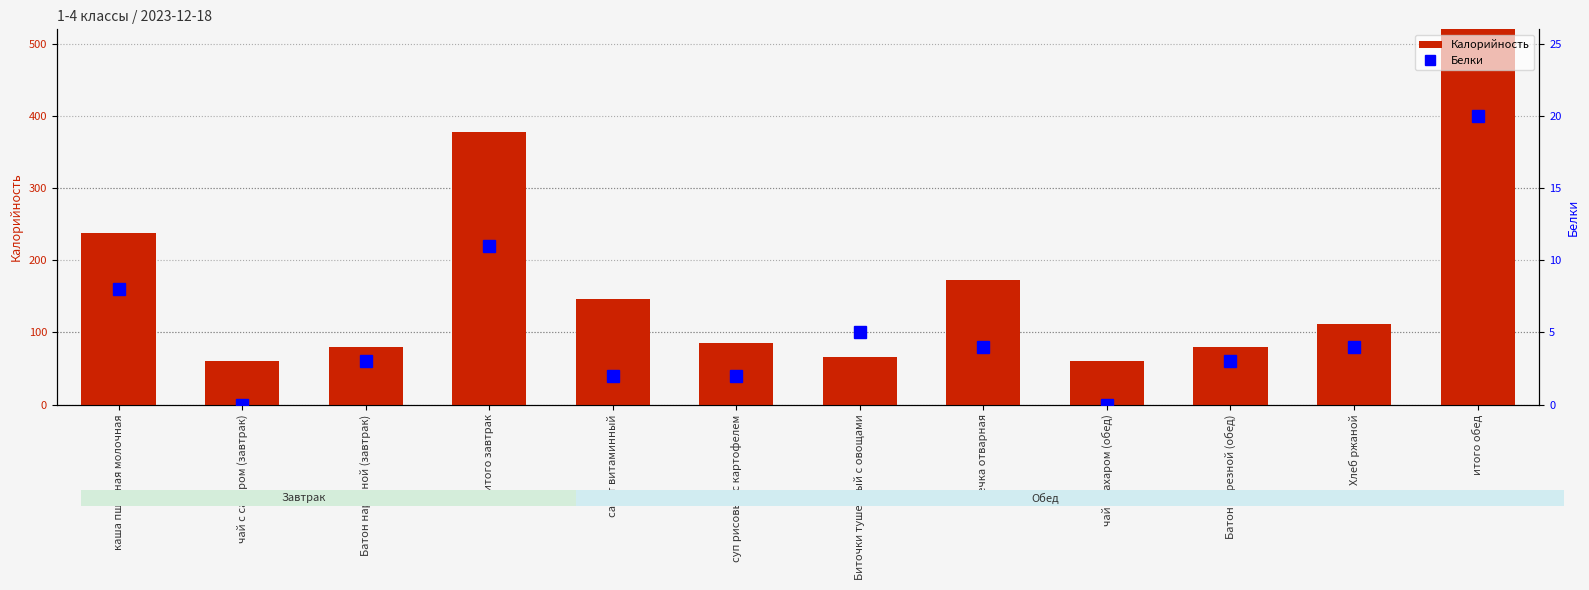

What is the difference between the maximum and minimum values in the Калорийность series?

660